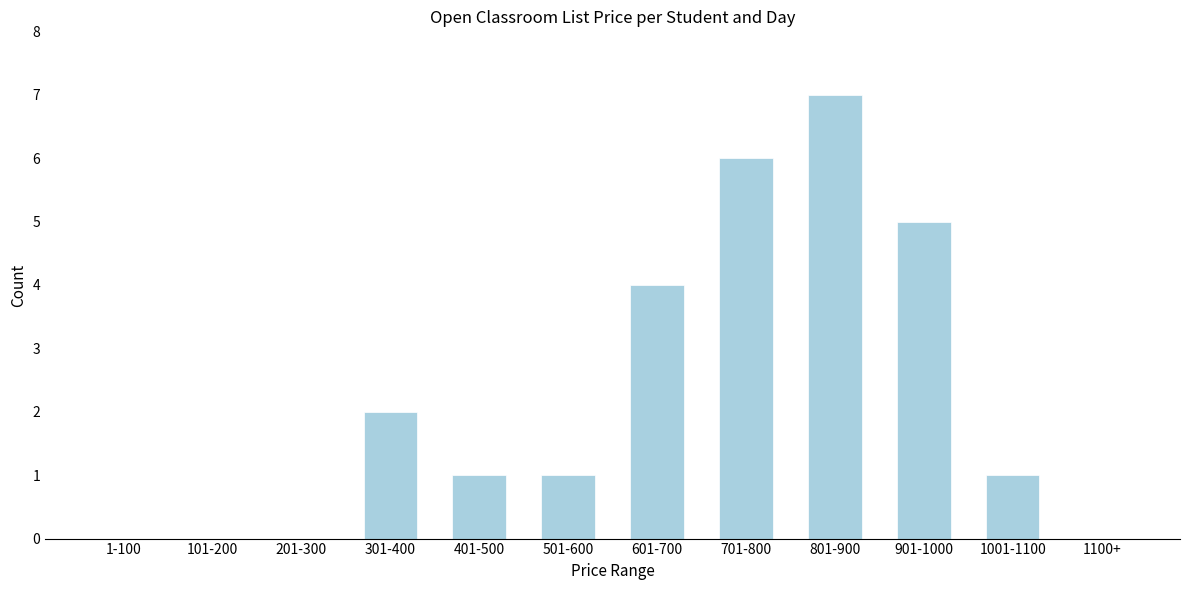

Reading left to right, extract all data points from this chart.

1-100=0	101-200=0	201-300=0	301-400=2	401-500=1	501-600=1	601-700=4	701-800=6	801-900=7	901-1000=5	1001-1100=1	1100+=0